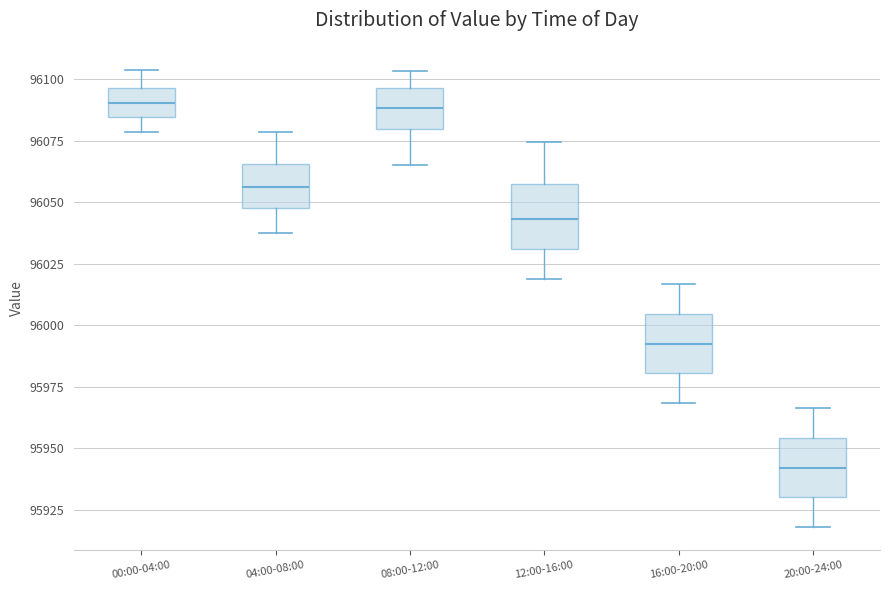

Where does the lower whisker of the box for 00:00-04:00 end on the y-axis? The values are not printed on the chart, so give them approximately, as read against the axis.

96080